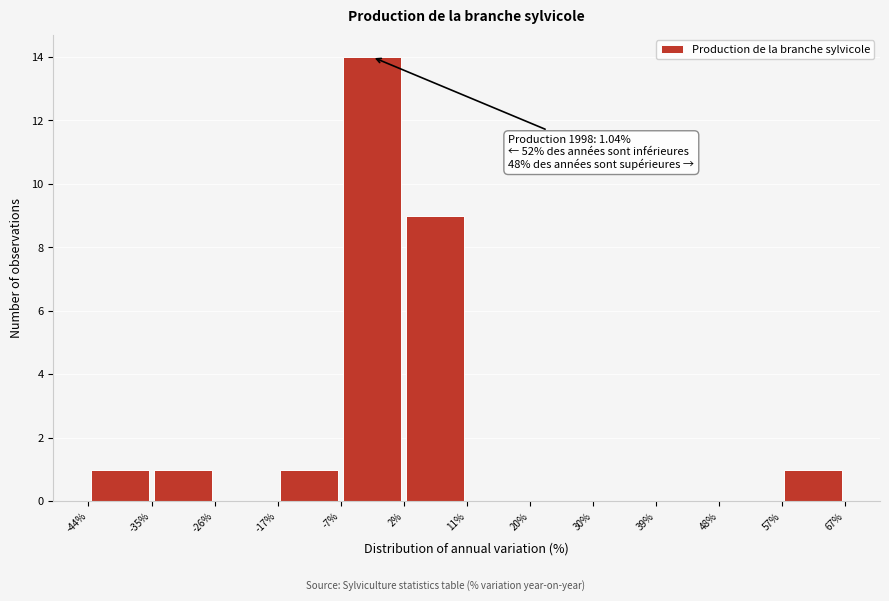

Over which range of the x-axis is the bar tallest?

-7% to 2%